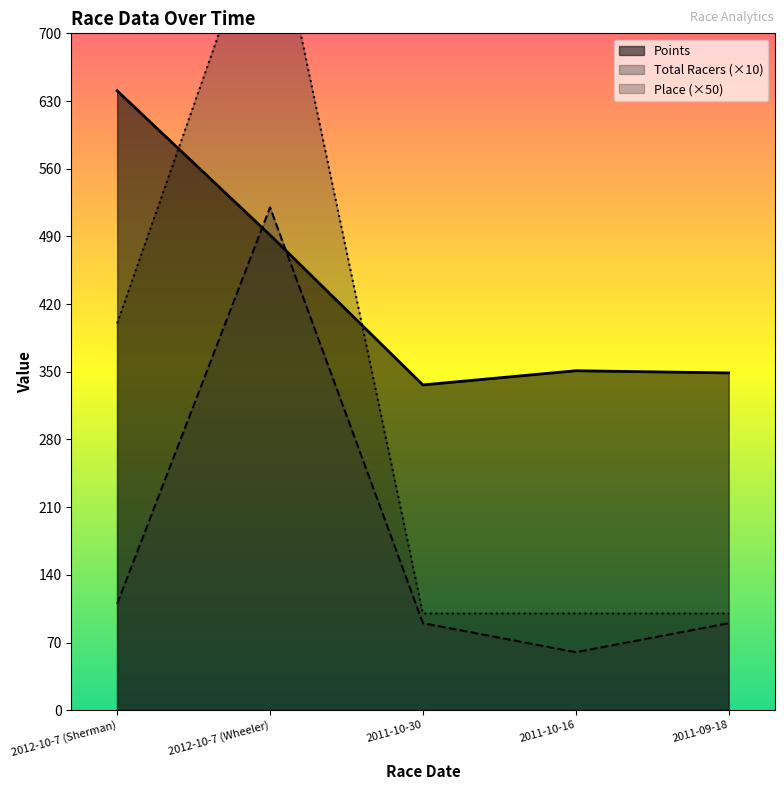

List the labels in order of Place value, smallest first.

2011-10-30, 2011-10-16, 2011-09-18, 2012-10-7 (Sherman), 2012-10-7 (Wheeler)